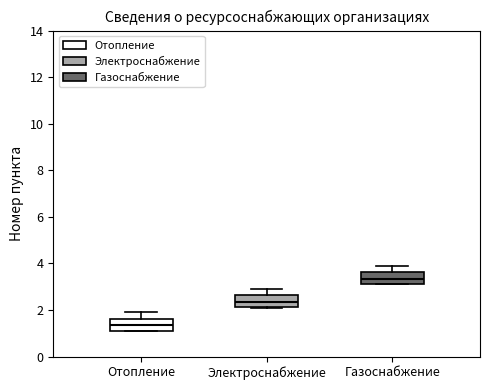

Reading left to right, transcribe this box plot: for each box, give where its median line is, the range the box spans, and where its two whiskers end, as read against the y-axis. The values are not printed on the chart, so give them approximately, as read against the axis.

Отопление: median 1.4, box 1.2 to 1.6, whiskers 1.2 to 2.0
Электроснабжение: median 2.4, box 2.2 to 2.6, whiskers 2.2 to 3.0
Газоснабжение: median 3.4, box 3.2 to 3.6, whiskers 3.2 to 4.0